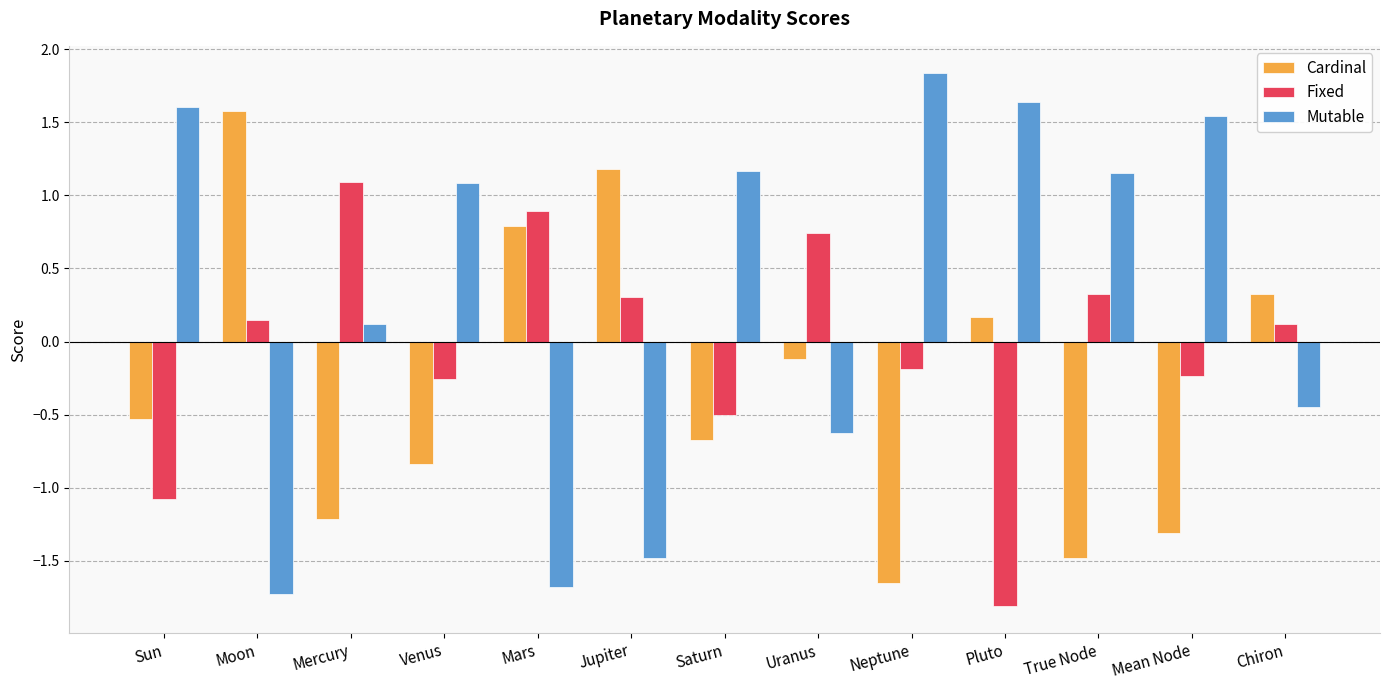

What is the maximum value for Mutable?

1.8